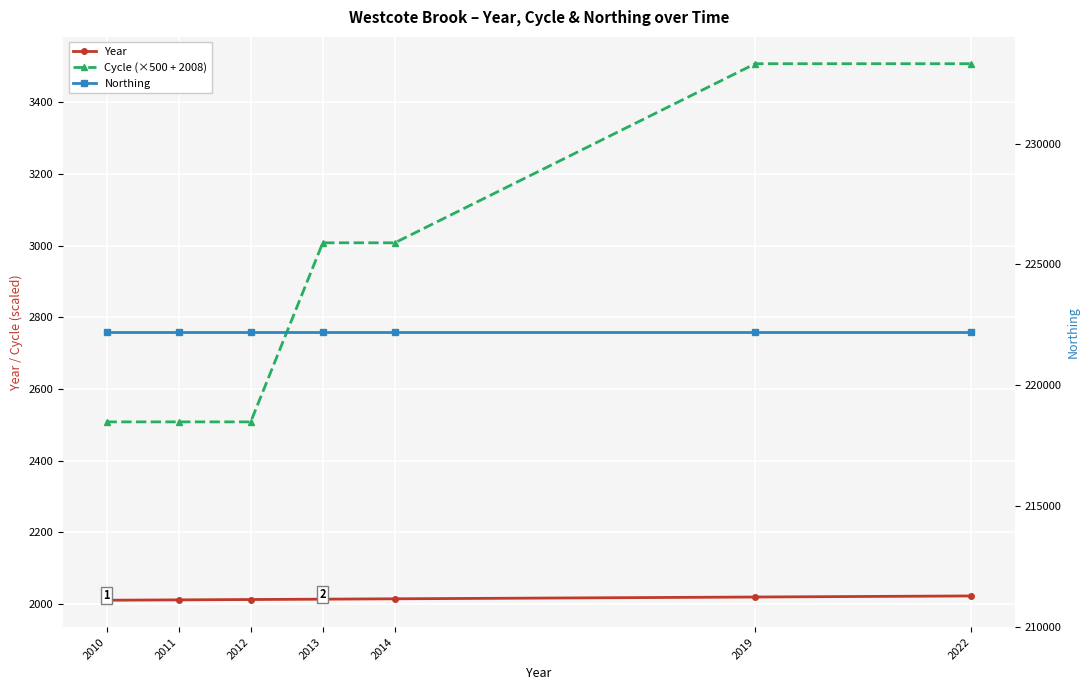

Between 2012 and 2013, which series saw the biggest shift?

Cycle (×500 + 2008)